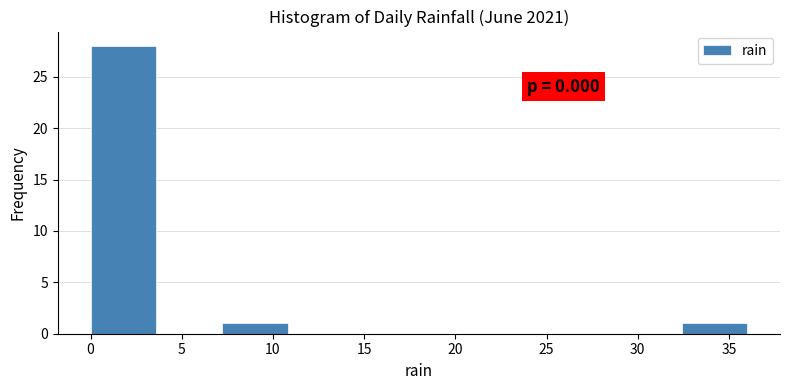

Which range on the x-axis has the tallest bar?

0.0 to 3.6